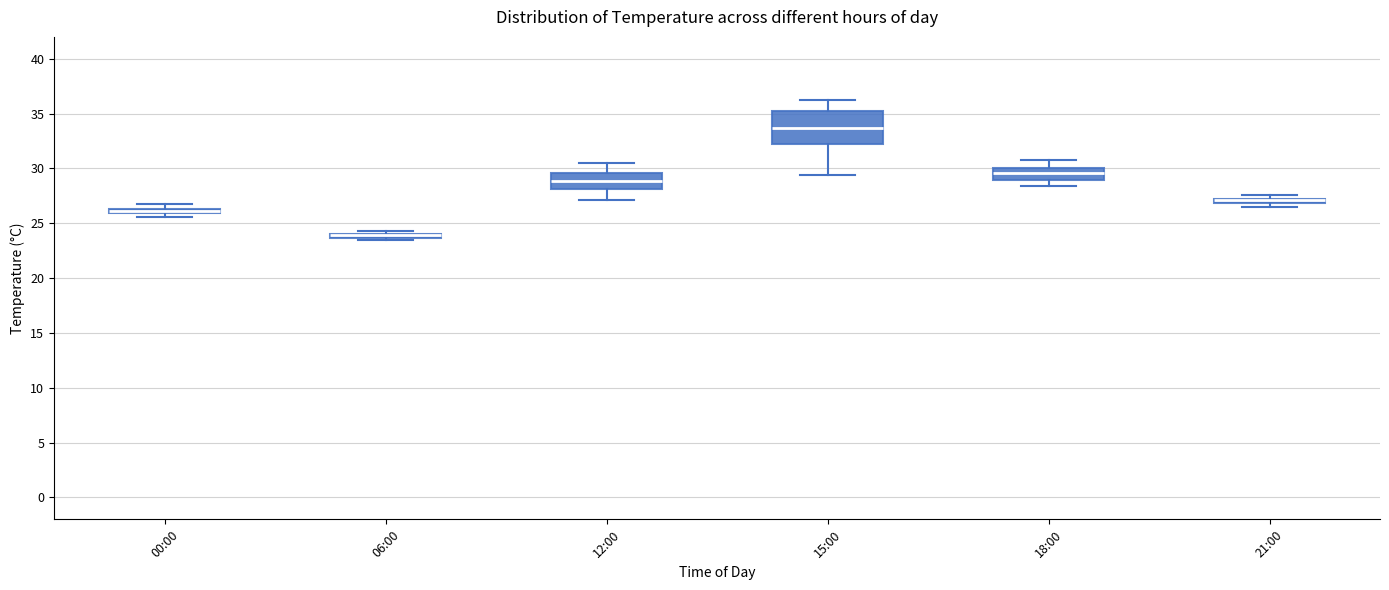

Which box is the tallest, from its lower edge to its upper edge?

15:00